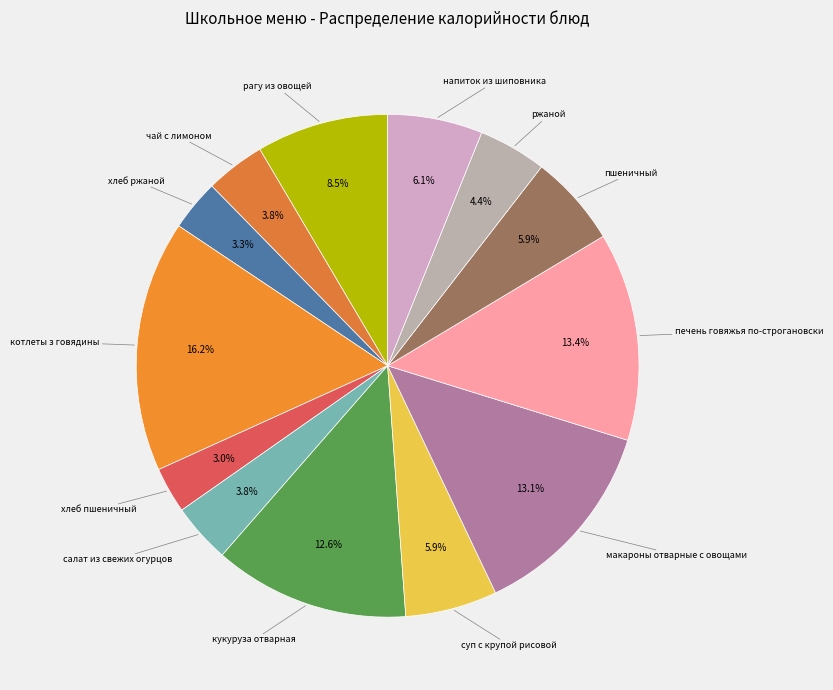

To the nearest percent, what is the difference between the largest and smallest slice percentages?

13%